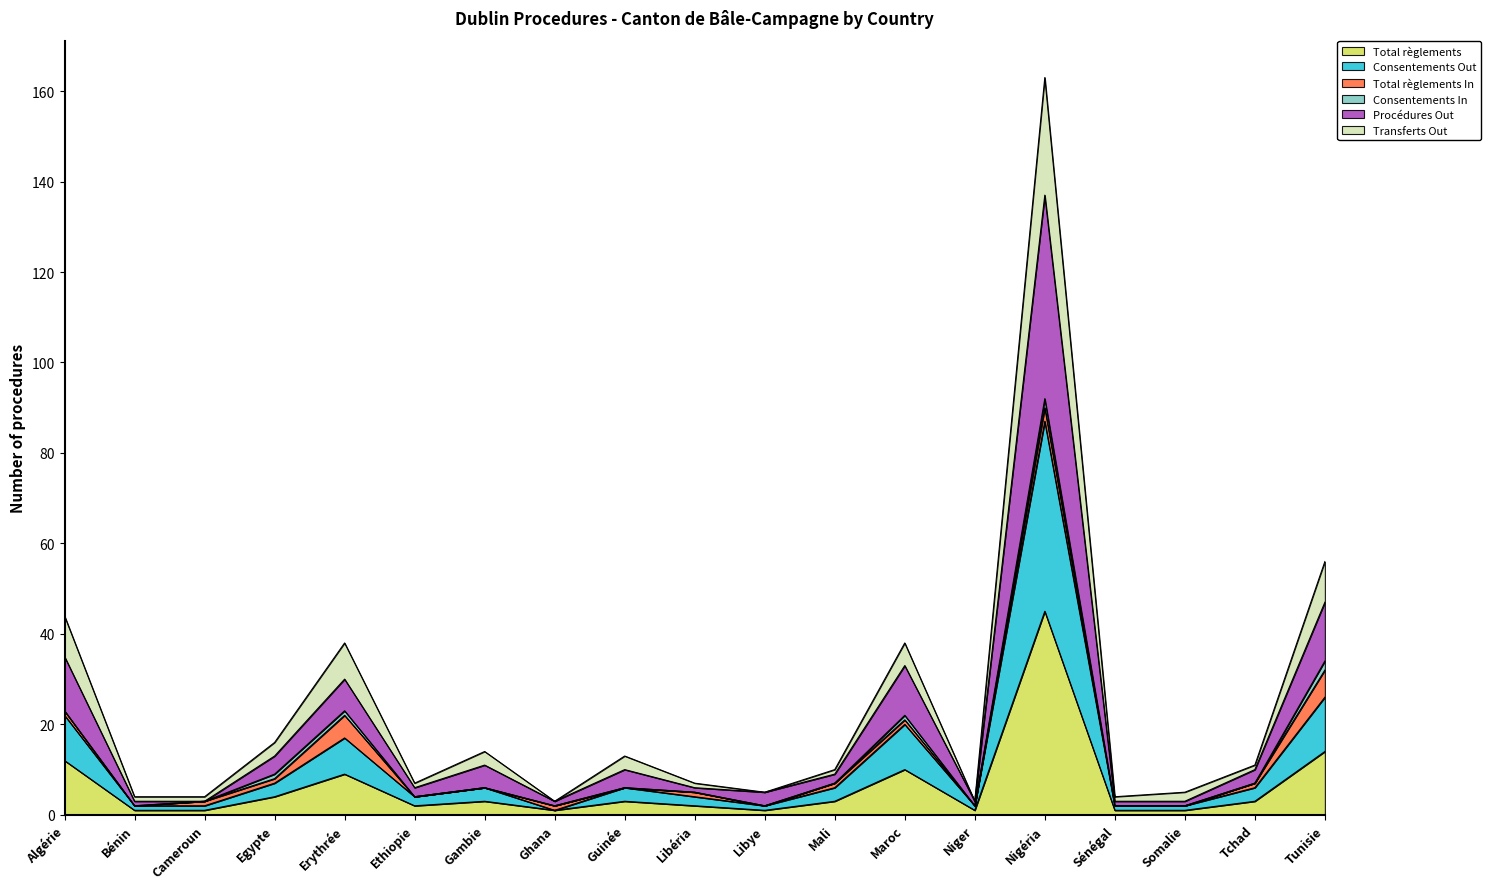

List the labels in order of Consentements Out value, smallest first.

Ghana, Bénin, Cameroun, Libye, Niger, Sénégal, Somalie, Ethiopie, Libéria, Gambie, Guinée, Mali, Tchad, Egypte, Erythrée, Maroc, Algérie, Tunisie, Nigéria